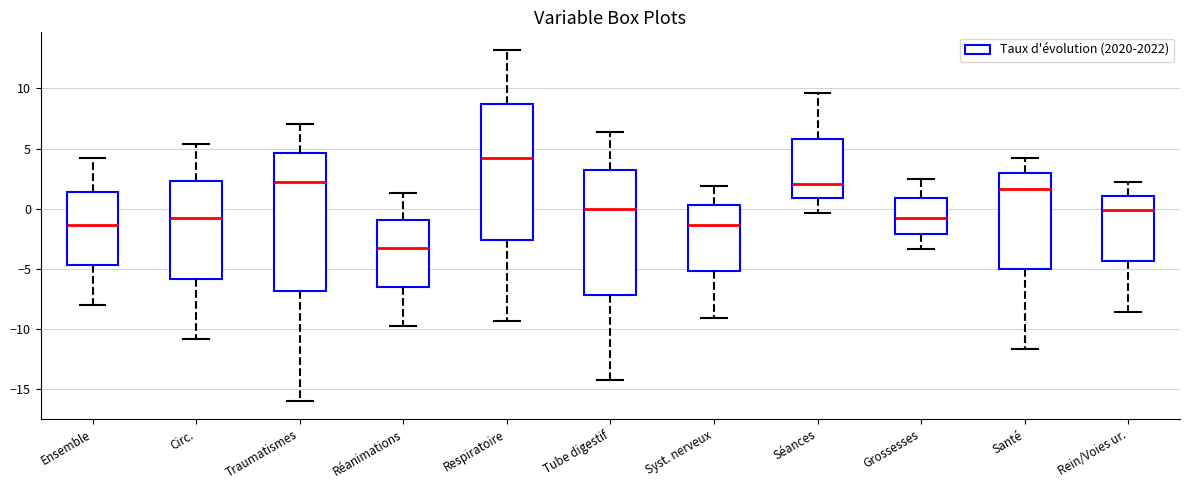

Reading left to right, read every box against the y-axis: the position of its median line, the range the box covers, and the ends of its whiskers. The values are not printed on the chart, so give them approximately, as read against the axis.

Ensemble: median -1.5, box -4.5 to 1.5, whiskers -8.0 to 4.0
Circ.: median -1.0, box -6.0 to 2.5, whiskers -11.0 to 5.5
Traumatismes: median 2.5, box -7.0 to 4.5, whiskers -16.0 to 7.0
Réanimations: median -3.0, box -6.5 to -1.0, whiskers -10.0 to 1.5
Respiratoire: median 4.0, box -2.5 to 8.5, whiskers -9.5 to 13.0
Tube digestif: median 0.0, box -7.0 to 3.0, whiskers -14.5 to 6.5
Syst. nerveux: median -1.5, box -5.0 to 0.5, whiskers -9.0 to 2.0
Séances: median 2.0, box 1.0 to 6.0, whiskers -0.5 to 9.5
Grossesses: median -0.5, box -2.0 to 1.0, whiskers -3.5 to 2.5
Santé: median 1.5, box -5.0 to 3.0, whiskers -11.5 to 4.0
Rein/Voies ur.: median 0.0, box -4.5 to 1.0, whiskers -8.5 to 2.0